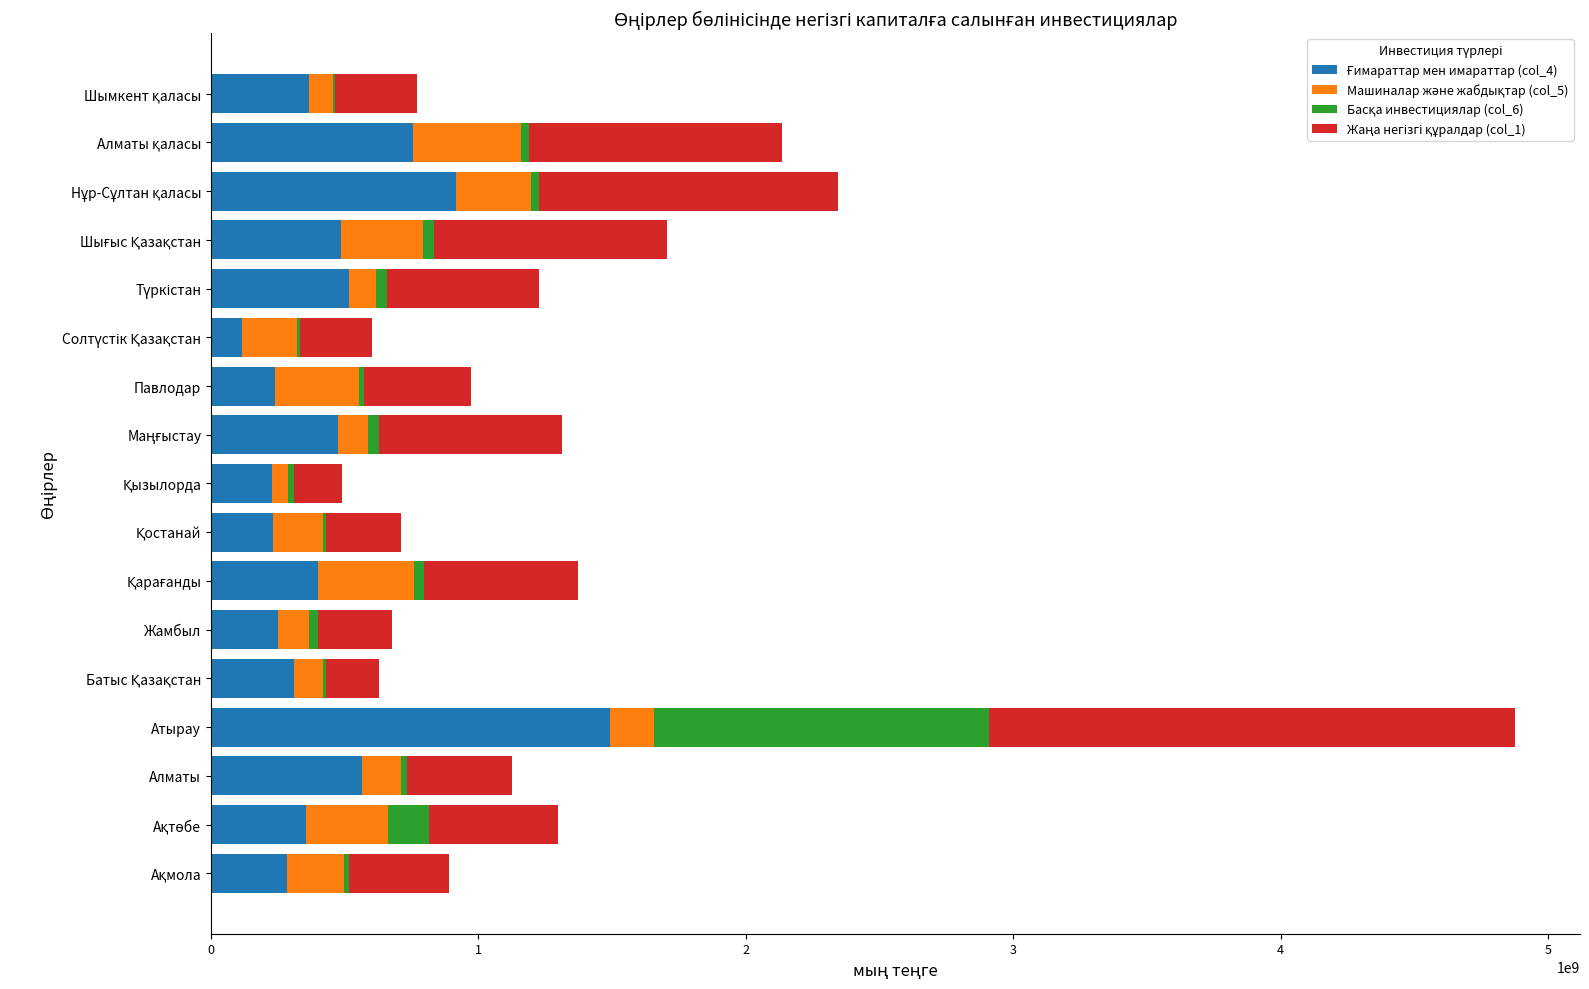

At which category is the sum across all series the highest?

Атырау